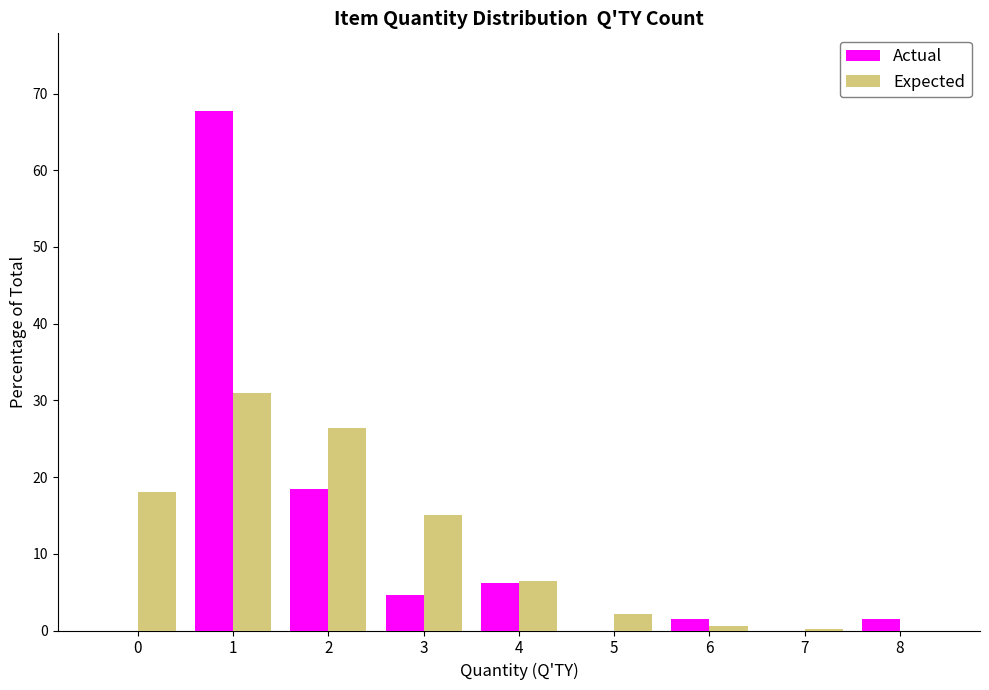

The value of Actual at 4 is 6.2. True or false?

True